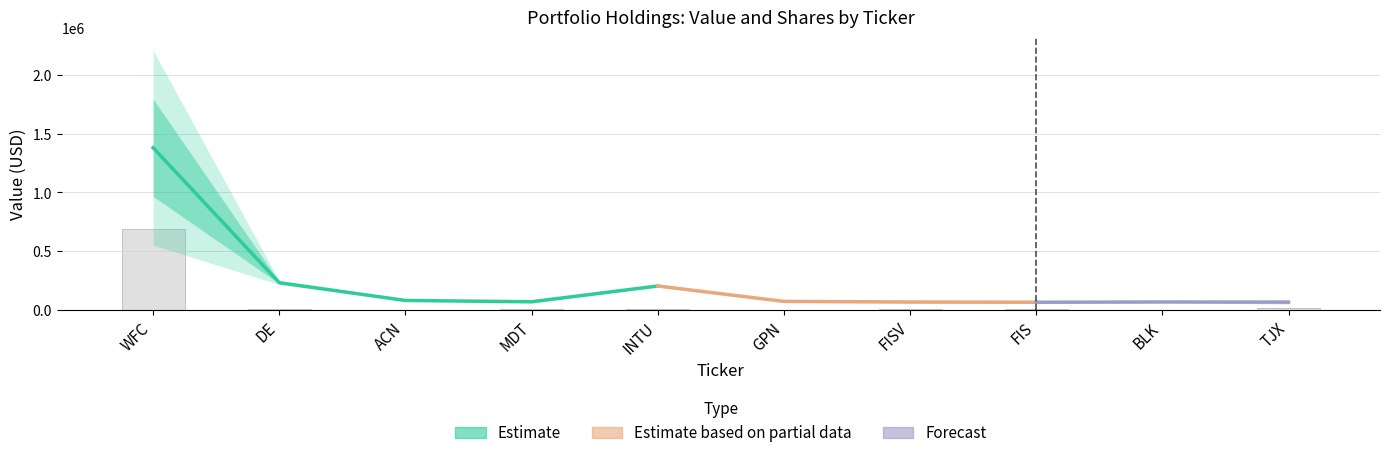

Reading left to right, list all the values displayed in this chart.

WFC=690000.0	DE=13063.6	ACN=4751.8	MDT=9201.8	INTU=8130.8	GPN=5204.3	FISV=9171.6	FIS=7195.5	BLK=1433.1	TJX=15084.9